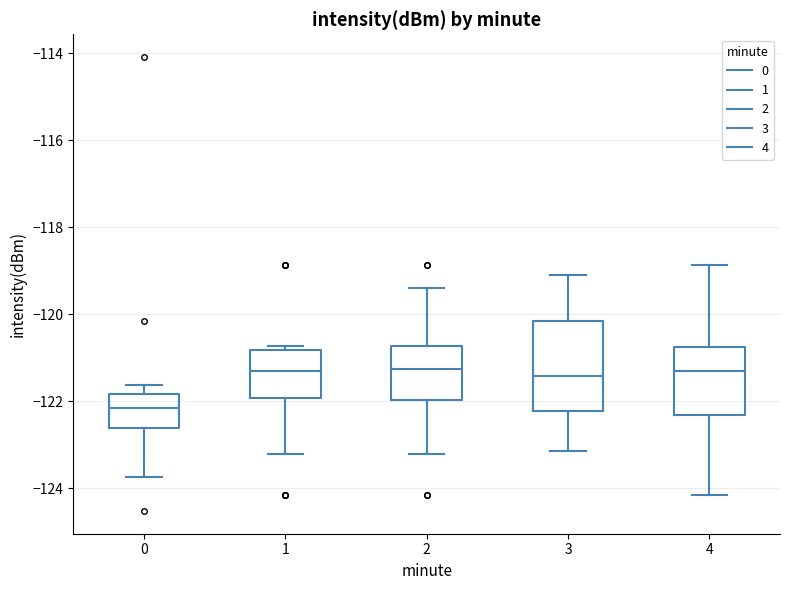

Comparing the boxes themselves (not the whiskers), which one is the tallest?

3